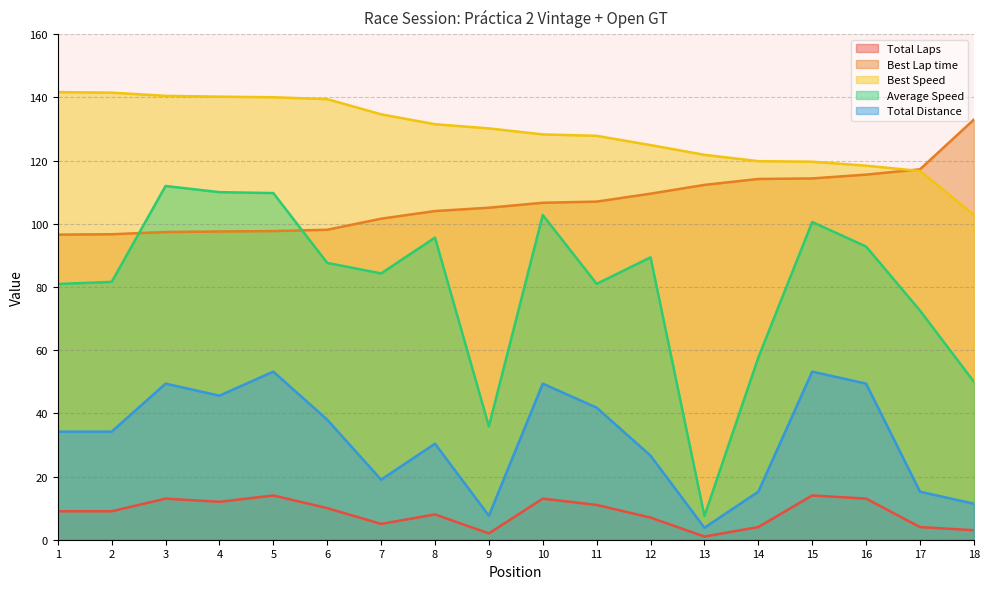

True or false: Total Distance and Best Lap time intersect in this chart.

False